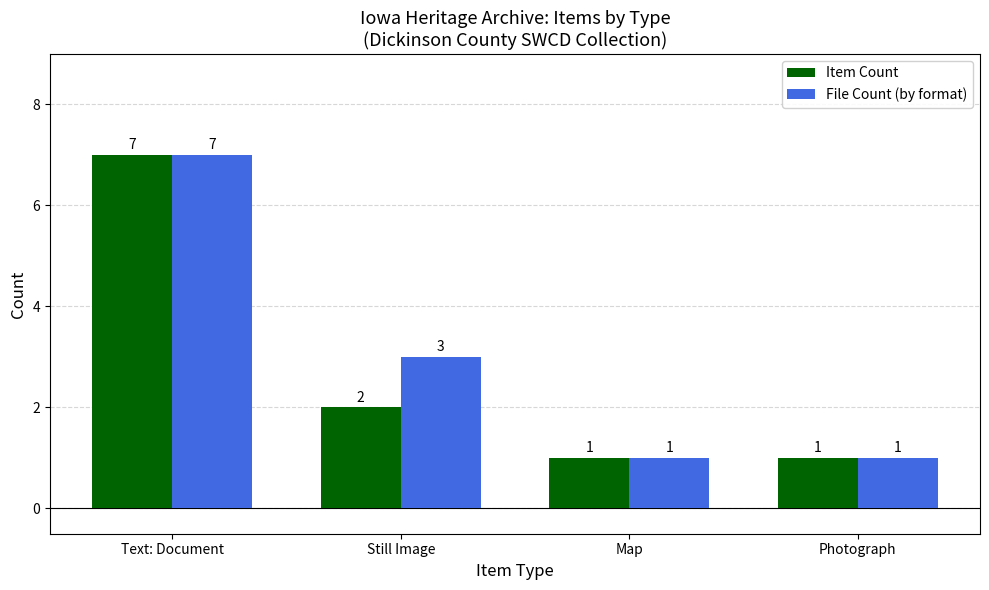

Where is File Count (by format) nearest to the value 4?

Still Image